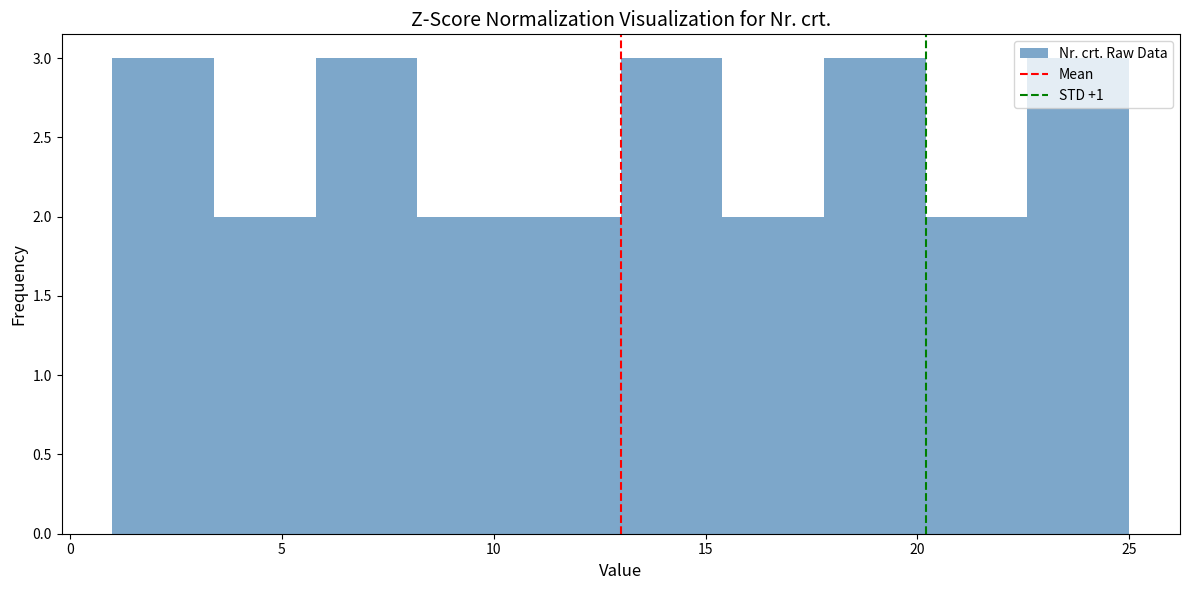

How tall is the bar that spans 20.2 to 22.6 on the x-axis? Neither the bar edges nor the heights are printed on the chart, so give them approximately, as read against the axes.

2